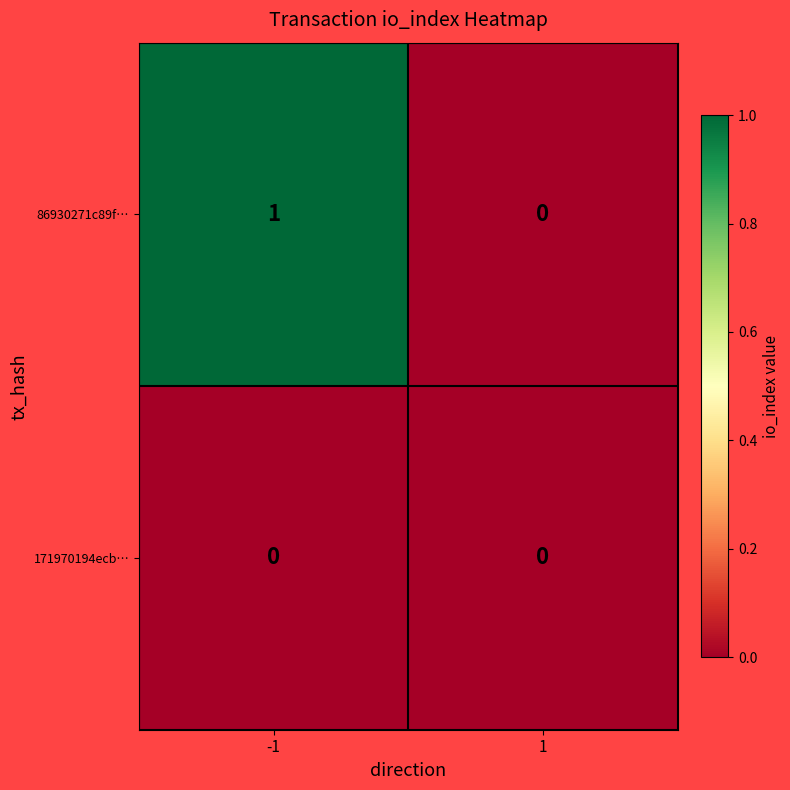

Is it true that 86930271c89f… equals 0 at 1?

True